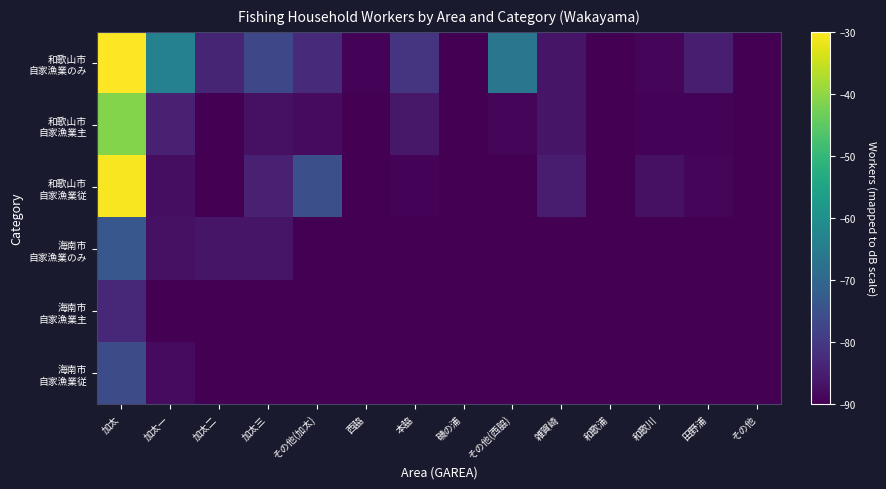

What is the maximum value shown in the chart?

-30.0